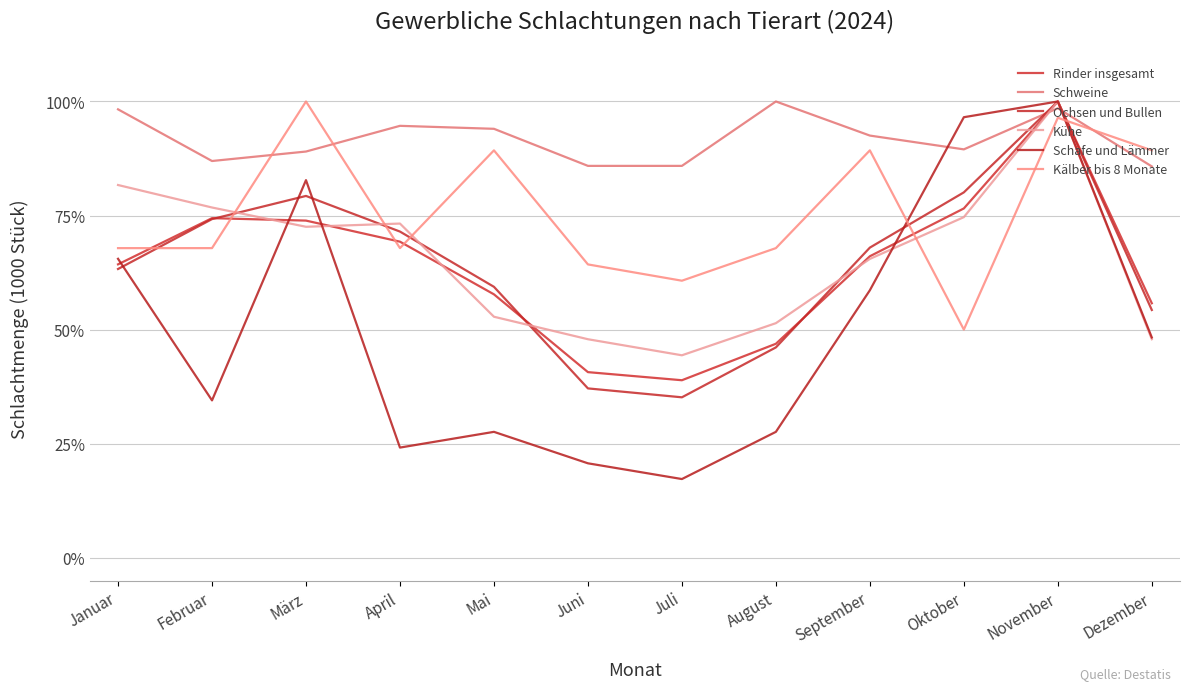

True or false: Schweine and Ochsen und Bullen cross at least once.

True